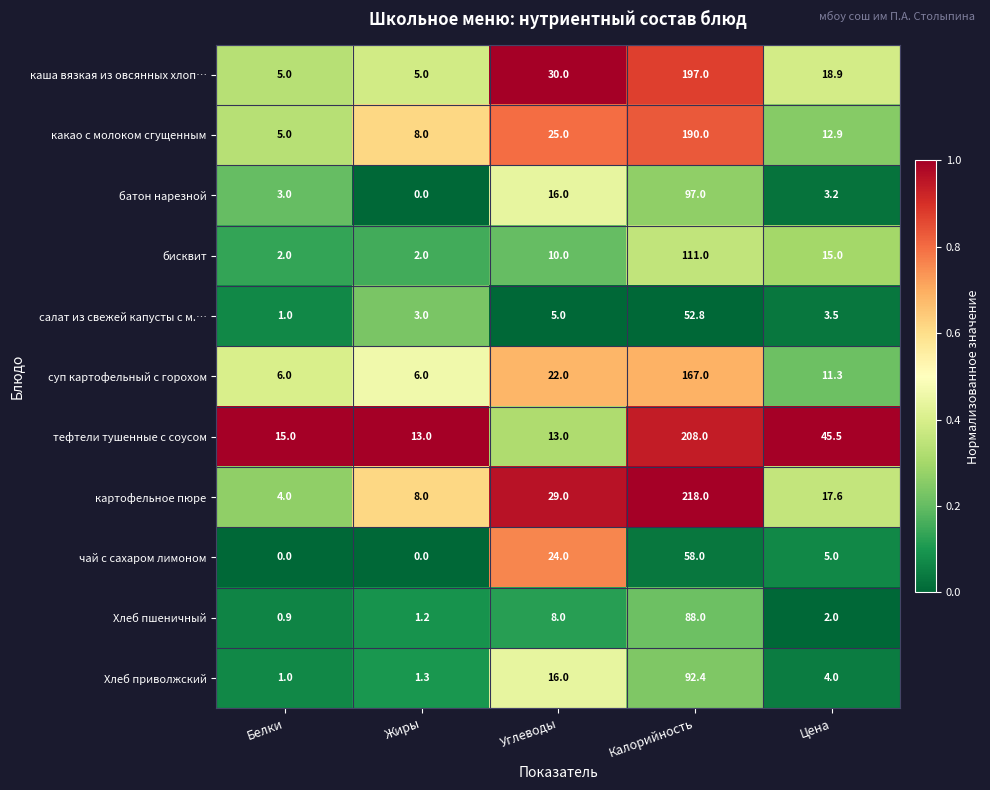

Which series has the largest total across all categories?

тефтели тушенные с соусом